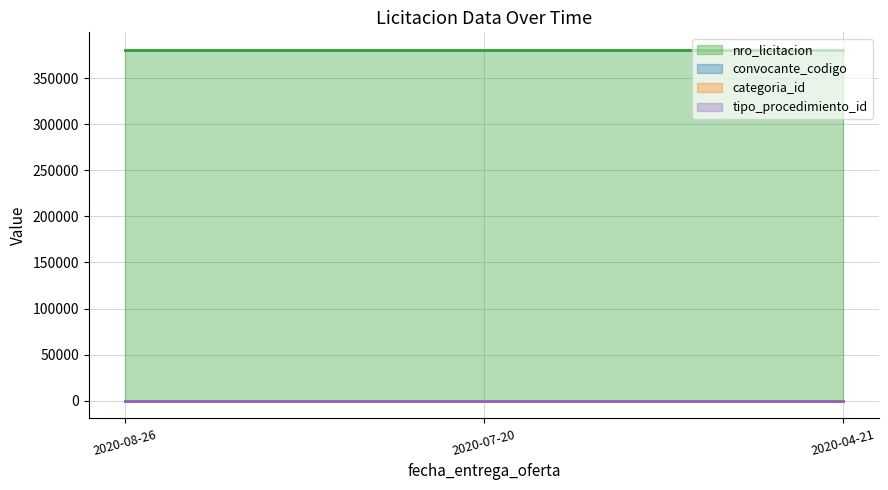

Reading left to right, list all the values displayed in this chart.

nro_licitacion: 380504	380504	380504
convocante_codigo: 370	370	370
categoria_id: 27	27	27
tipo_procedimiento_id: 1	1	1